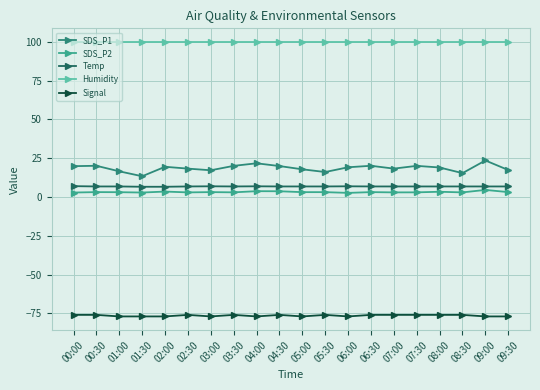

What is the label of the 18th point from the right?

01:00